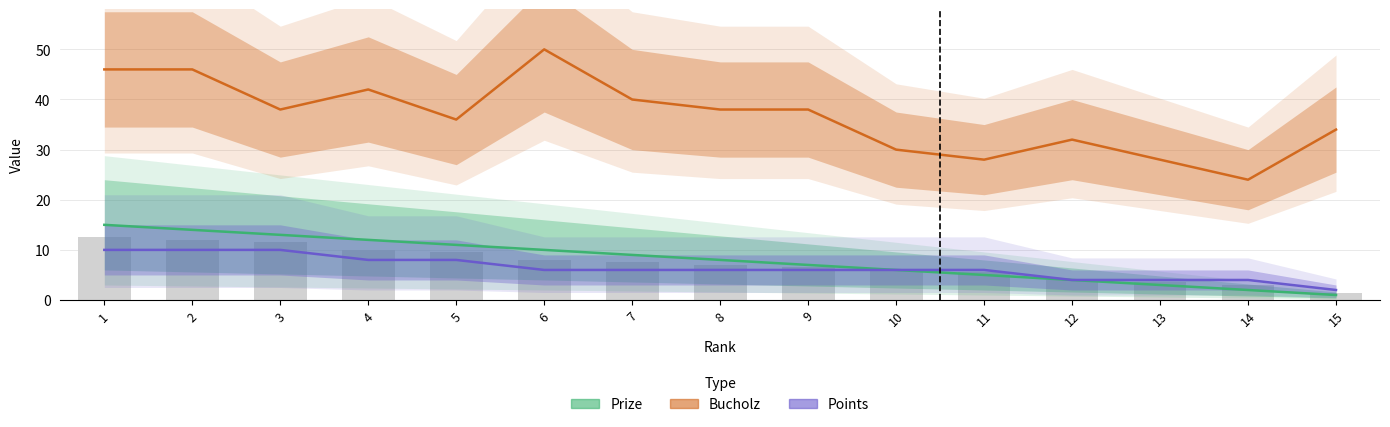

List the labels in order of Bucholz value, largest first.

6, 1, 2, 4, 7, 3, 8, 9, 5, 15, 12, 10, 11, 13, 14